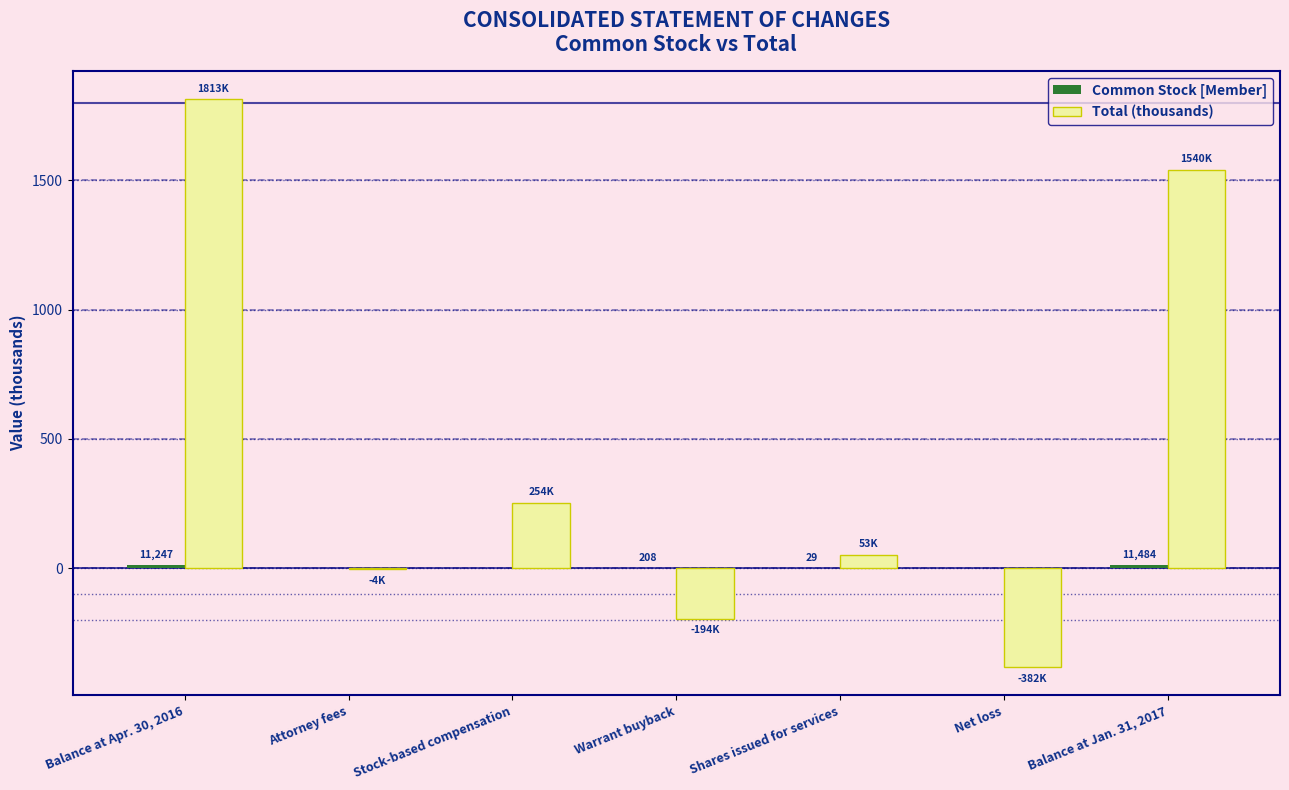

How many series are shown in this chart?

2